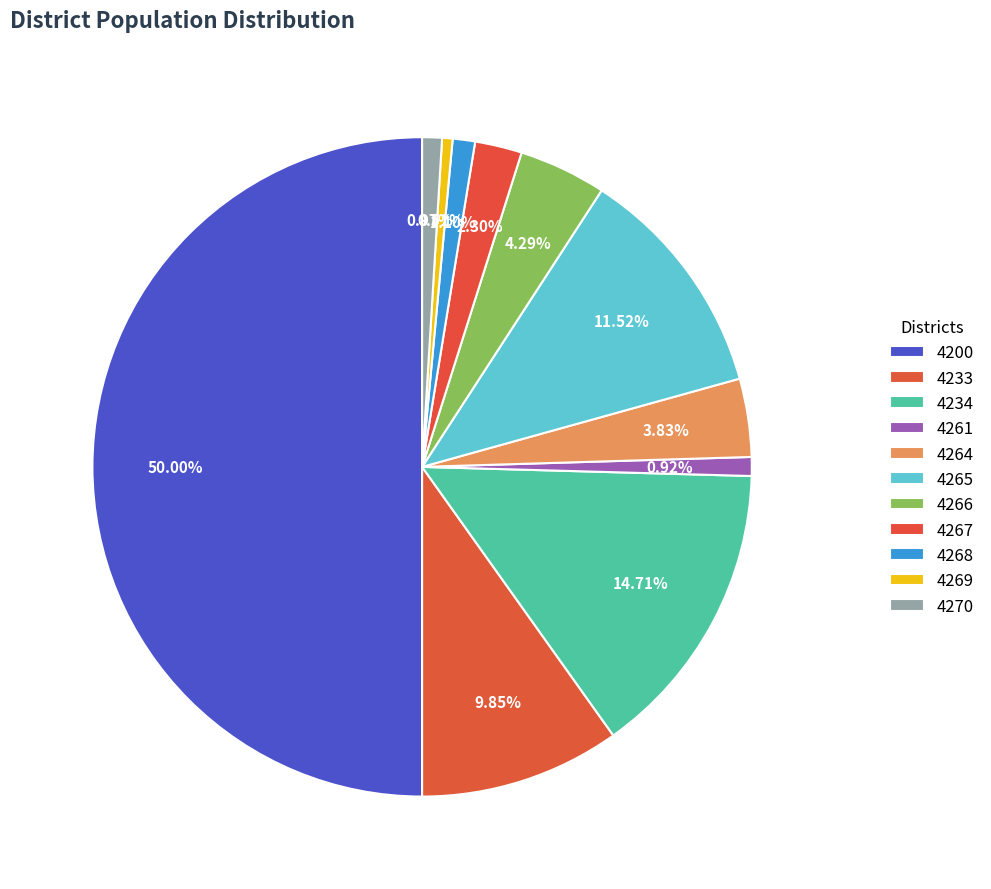

Rank the categories by value from highest to lowest.

4200, 4234, 4265, 4233, 4266, 4264, 4267, 4268, 4270, 4261, 4269